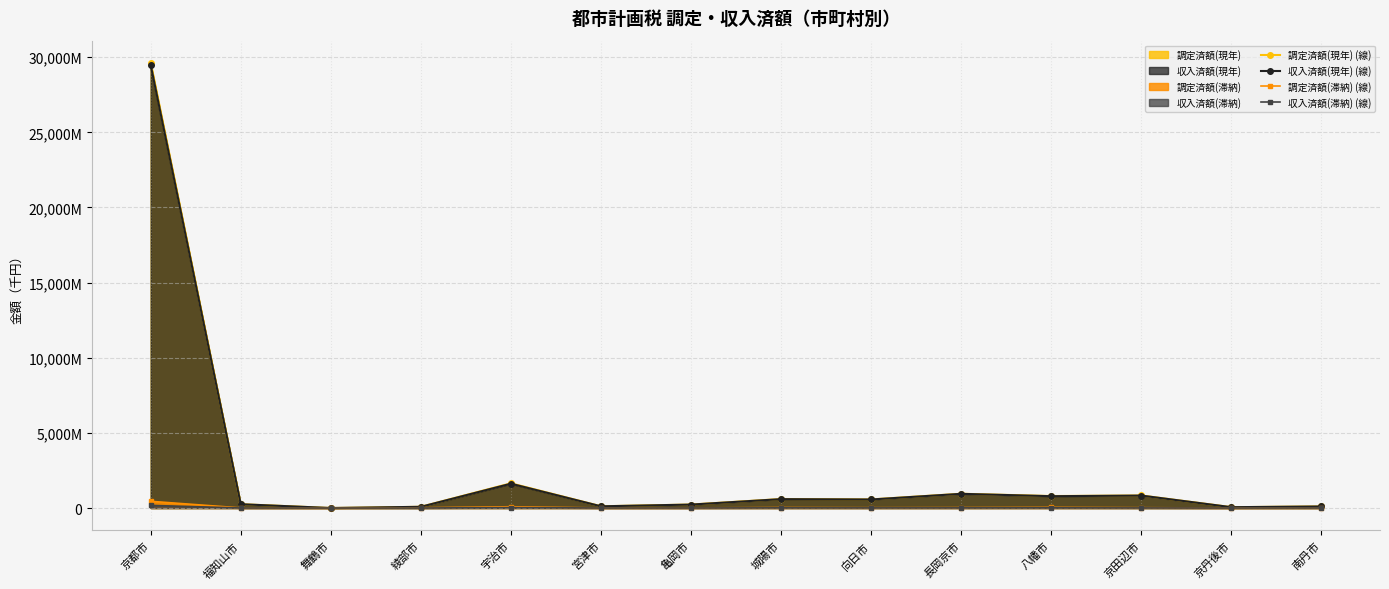

How many data points in 調定済額(滞納) (線) are above 21232?

6